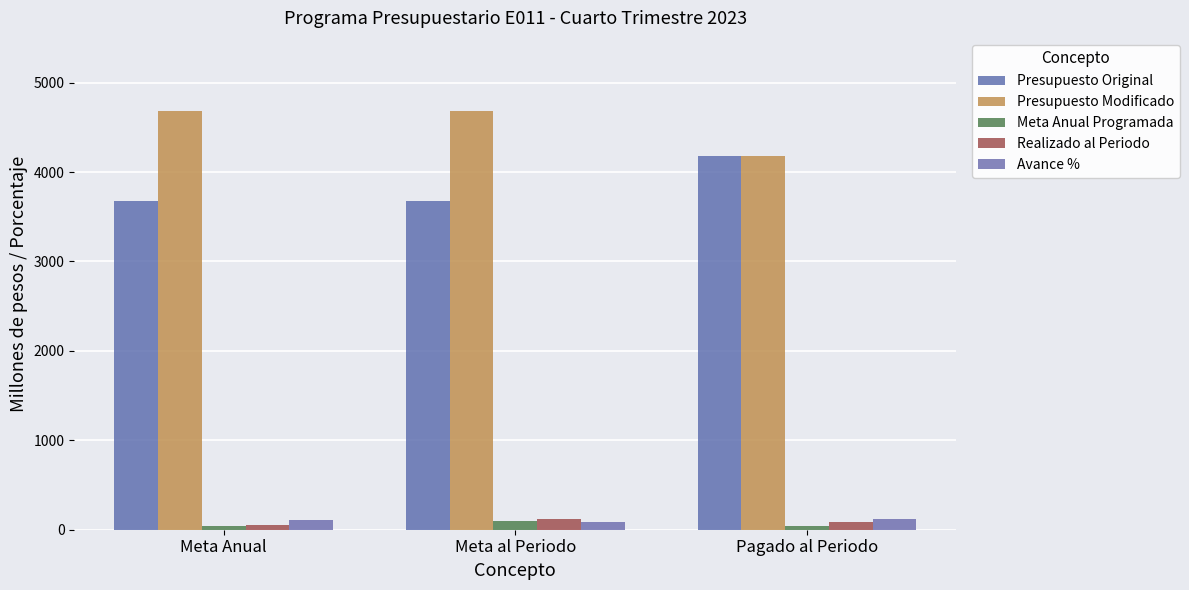

Count the number of data series in this chart.

5